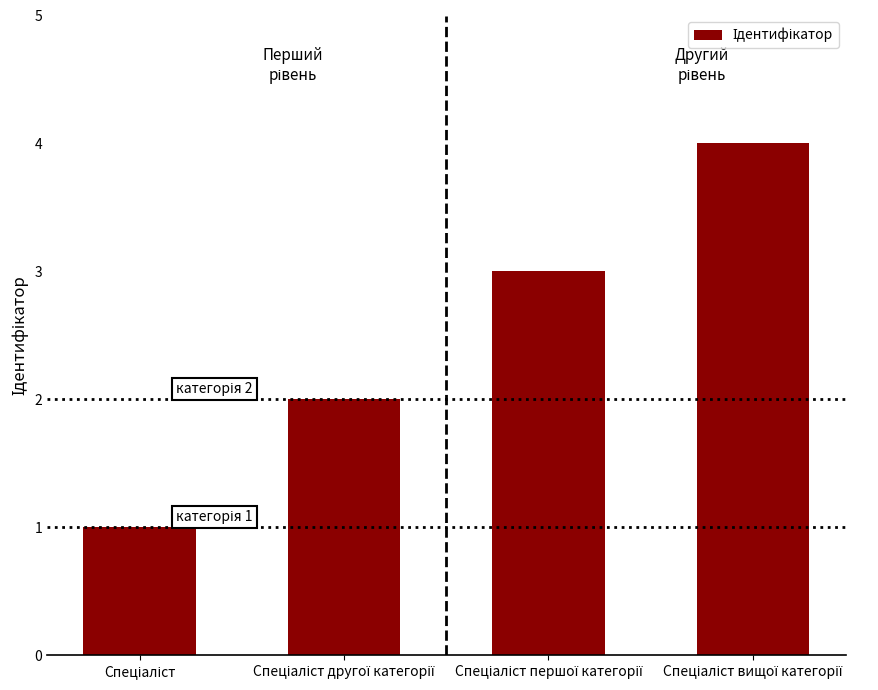

What is the greatest value displayed?

4